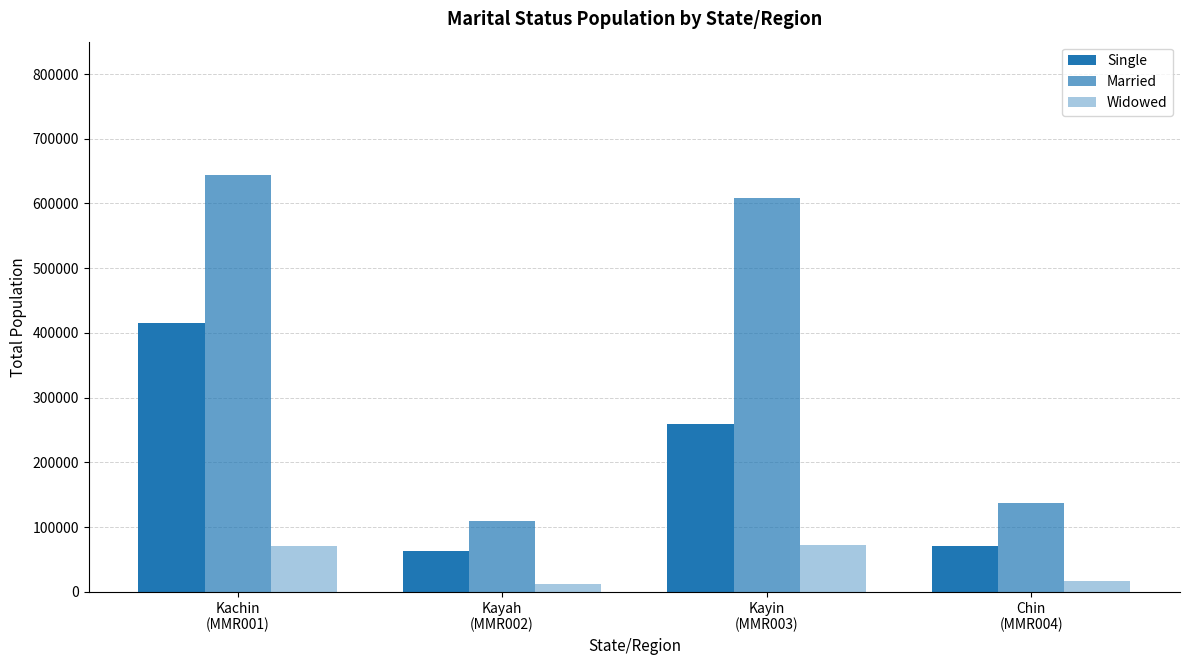

Are the bars horizontal?

No